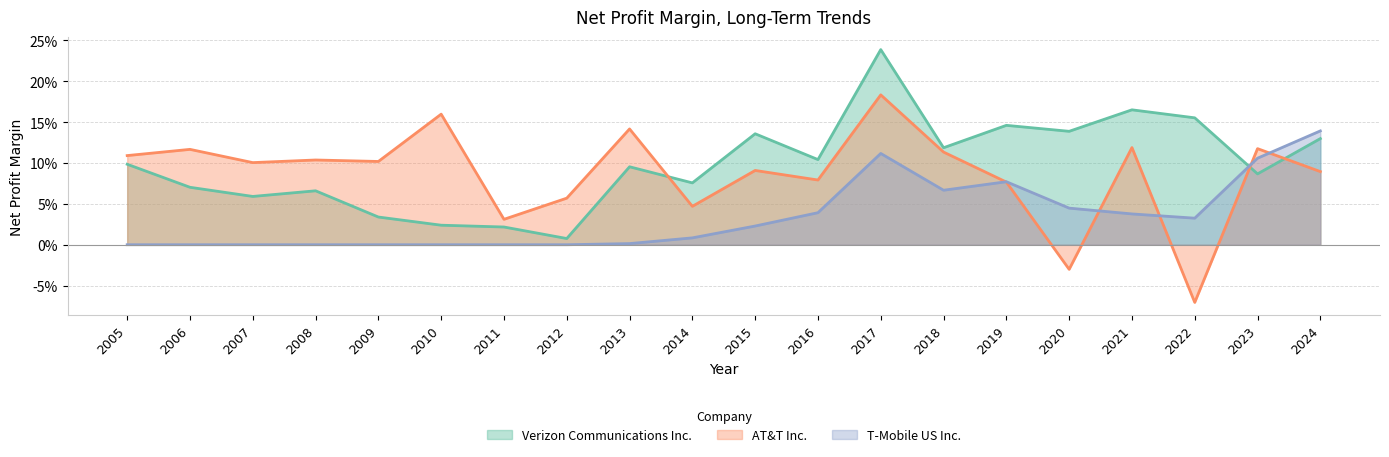

True or false: Verizon Communications Inc. has a value of 0.1 at 2023.

False